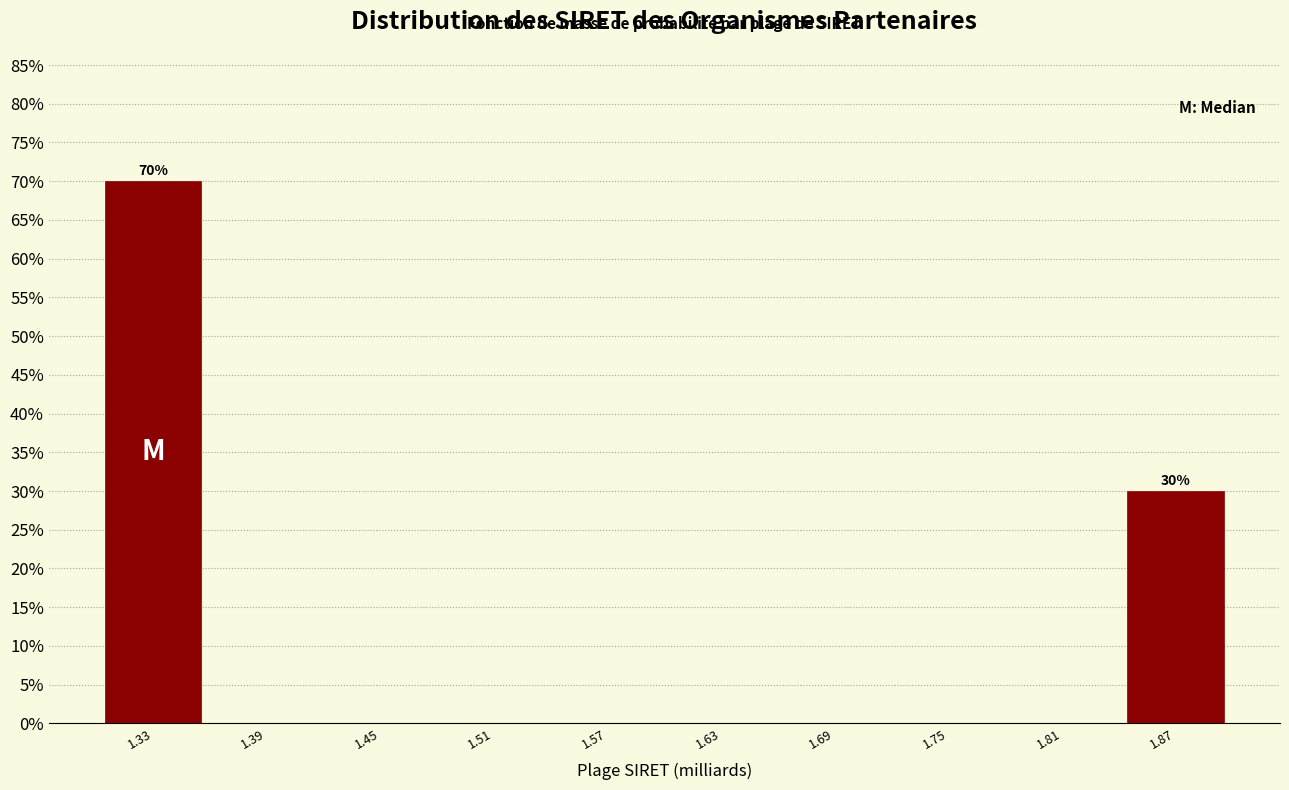

Over which range of the x-axis is the bar tallest?

1.30 to 1.36